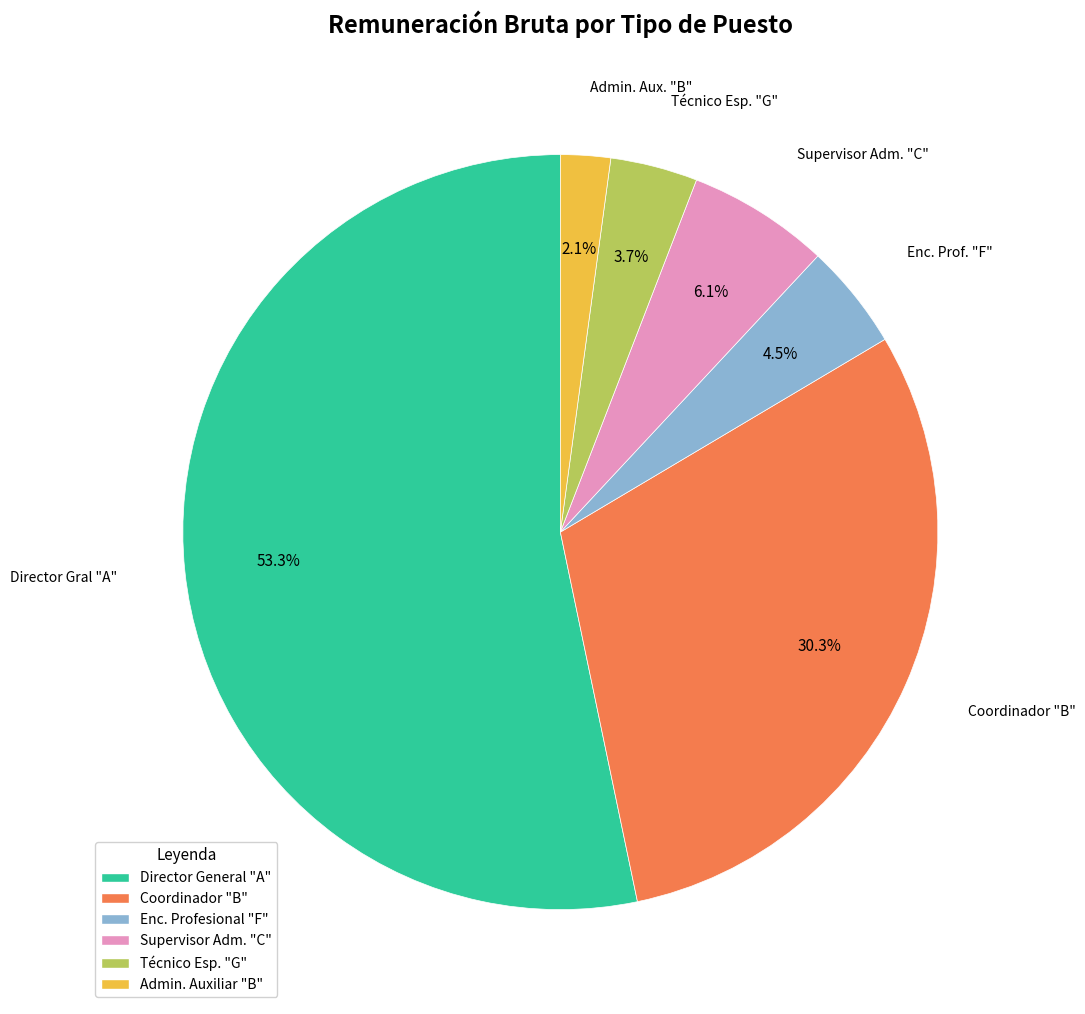

What percentage is NOT represented by Director General "A"?

46.7%